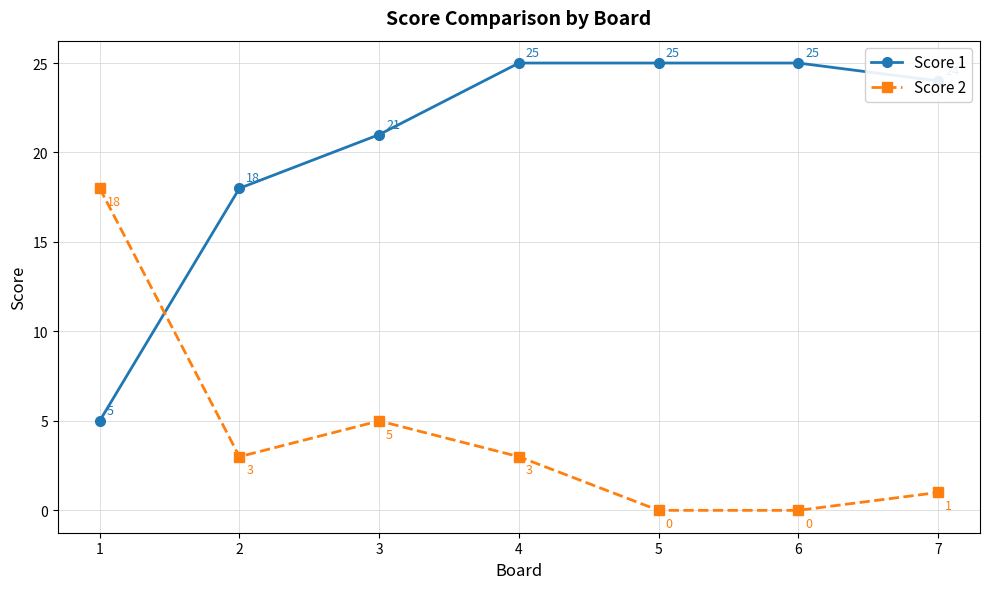

How many times do Score 1 and Score 2 cross each other?

1